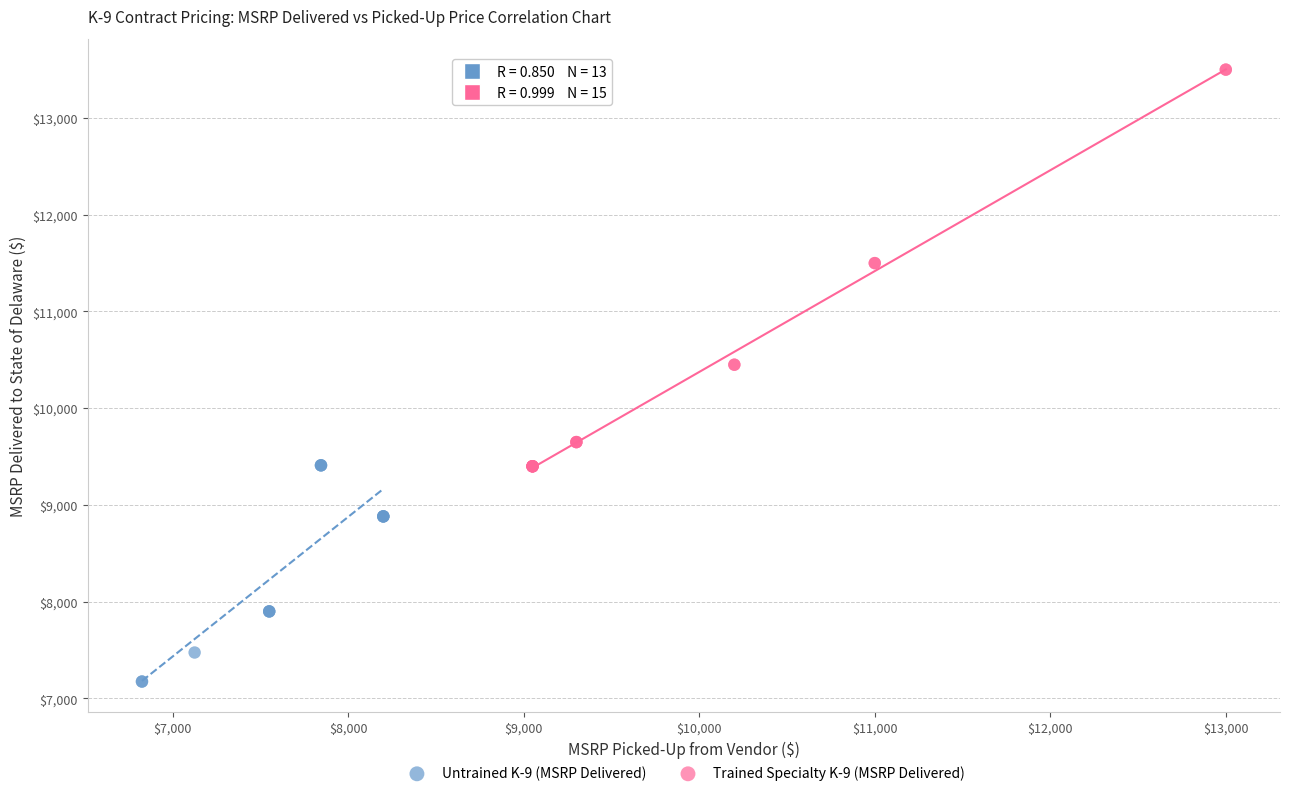

Which series reaches the minimum Y coordinate?

Untrained K-9 (MSRP Delivered)